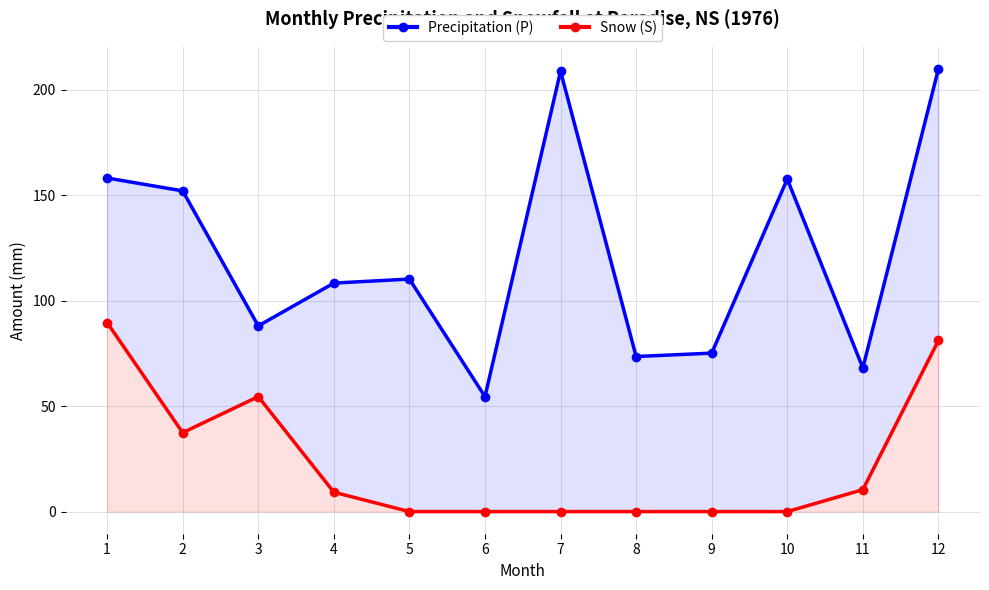

Count the number of categories in the chart.

12